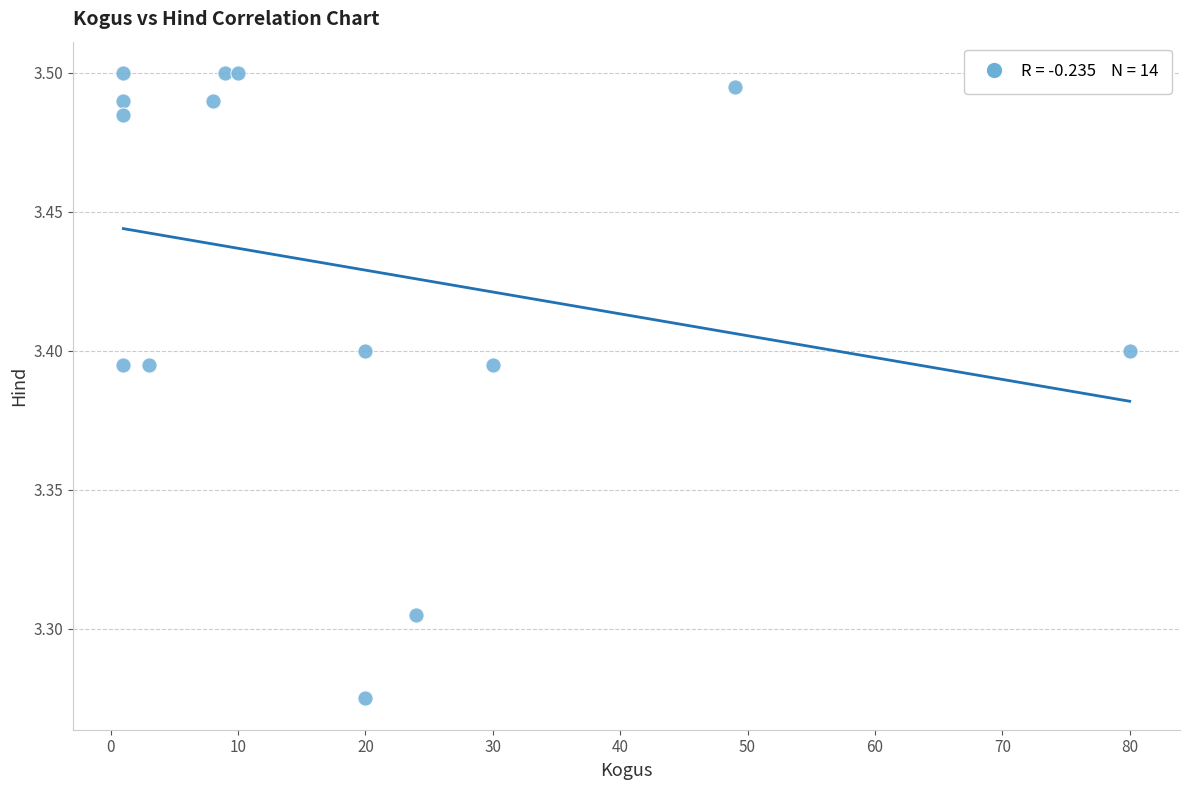

What is the range of X values (max minus min)?

79.0